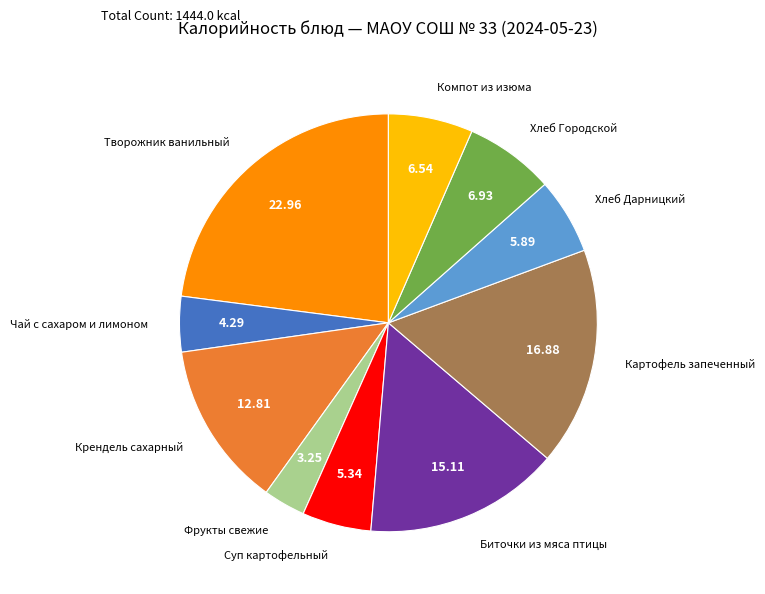

Does any single category account for the majority?

No